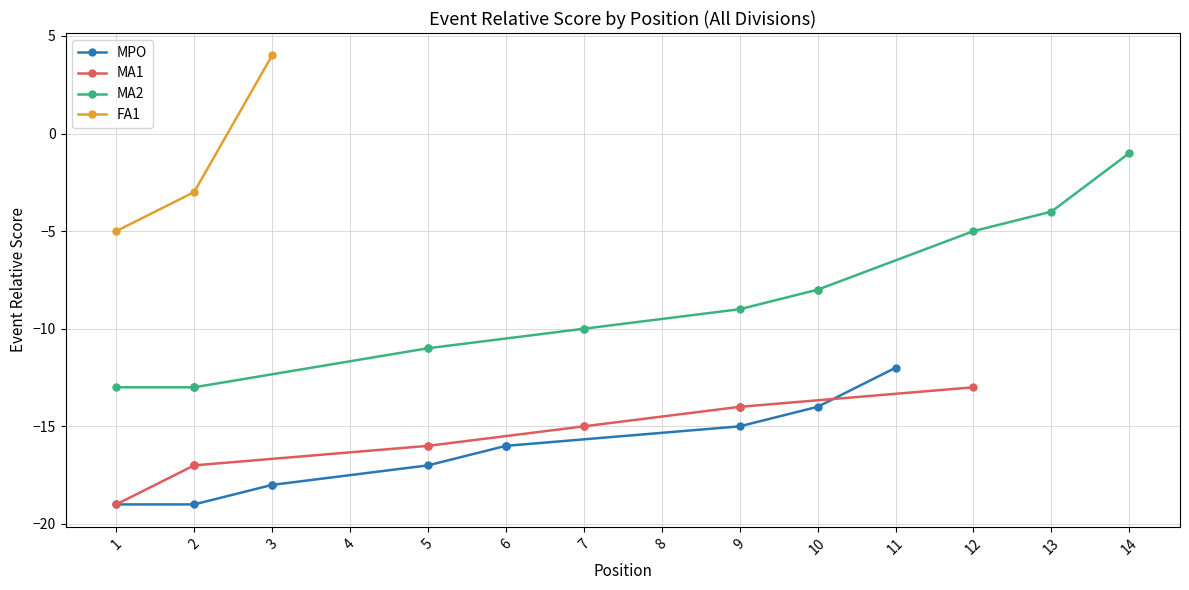

Rank the categories by FA1 value from lowest to highest.

1, 2, 3